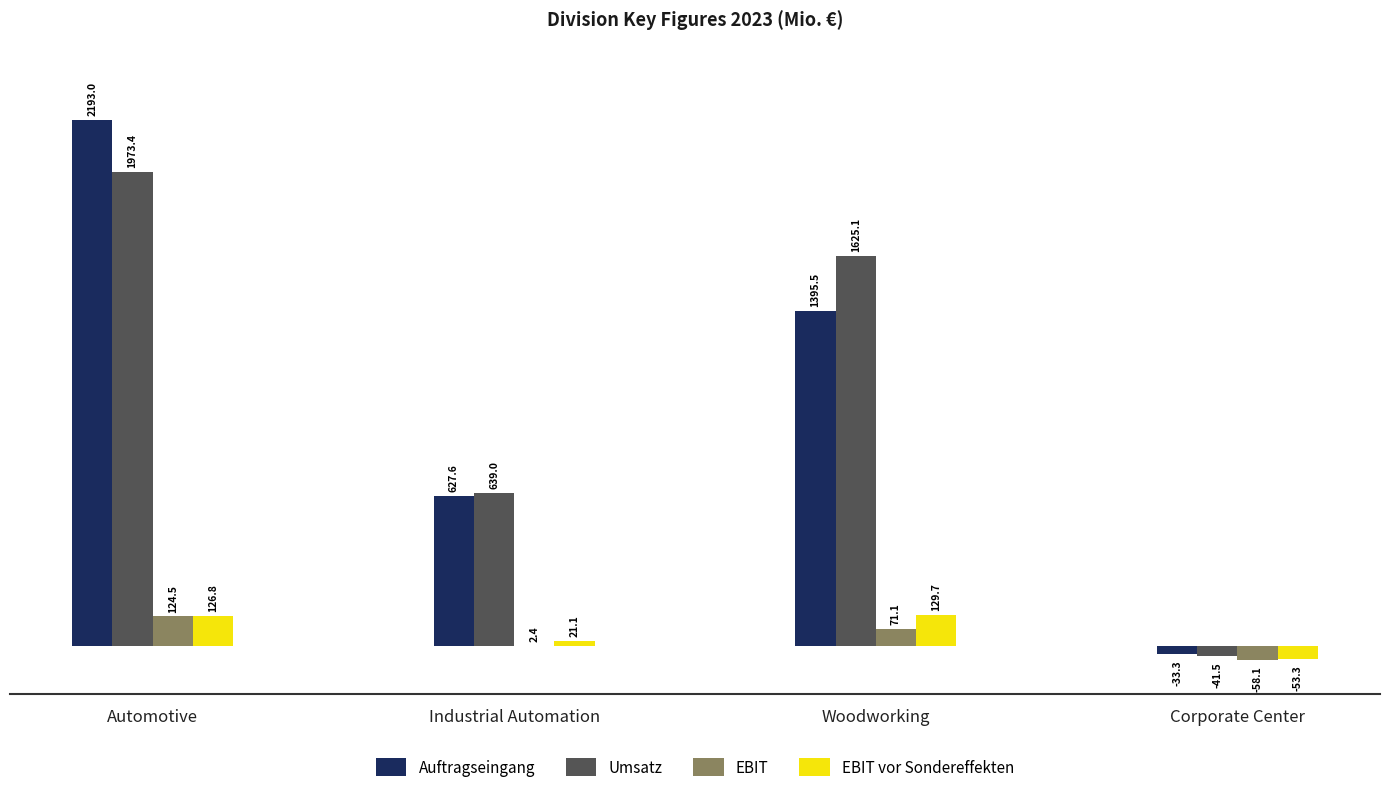

Reading right to left, list all the values displayed in this chart.

Auftragseingang: -33.3	1395.5	627.6	2193.0
Umsatz: -41.5	1625.1	639.0	1973.4
EBIT: -58.1	71.1	2.4	124.5
EBIT vor Sondereffekten: -53.3	129.7	21.1	126.8